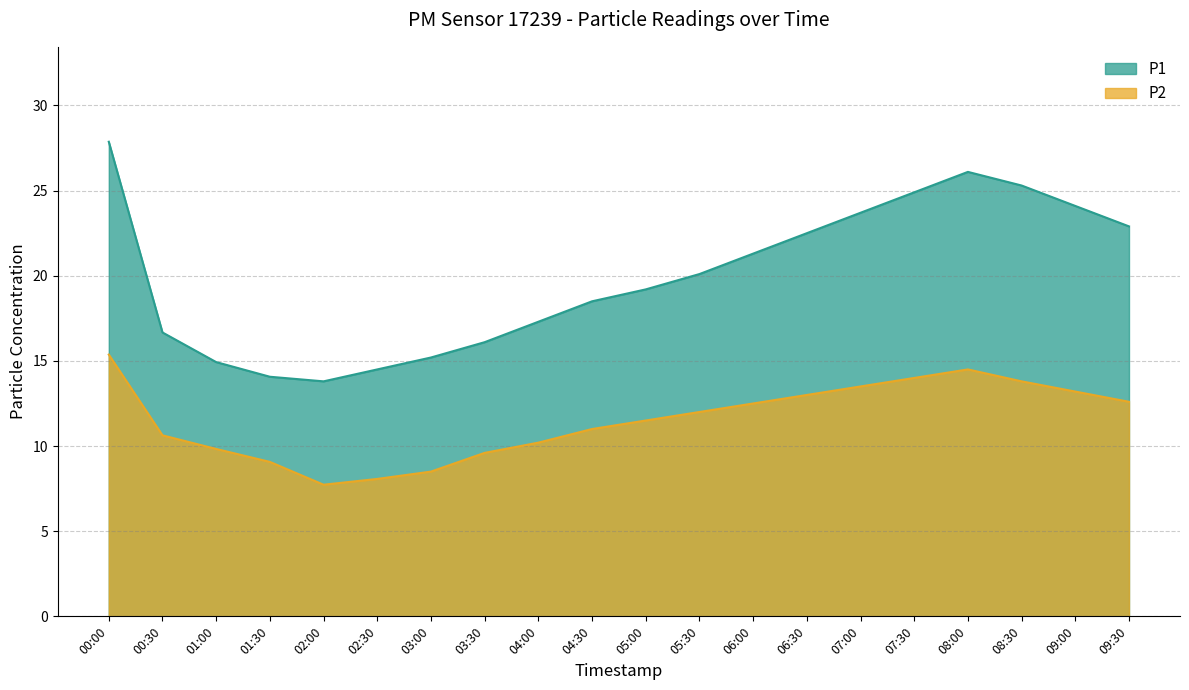

In P2, how many points are higher than both neighbors (excluding endpoints)?

1